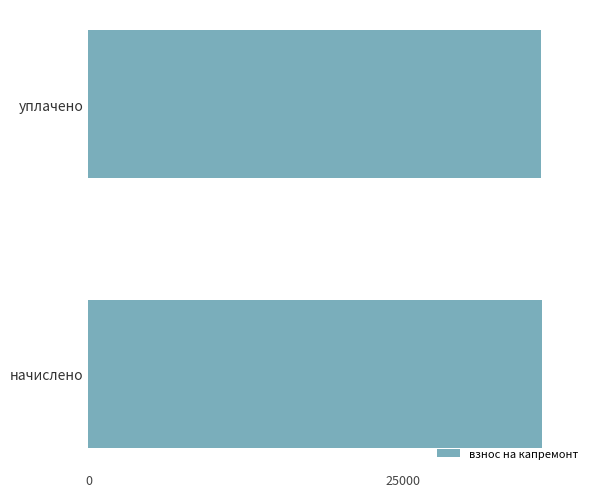

What is the sum of all values?

72051.5